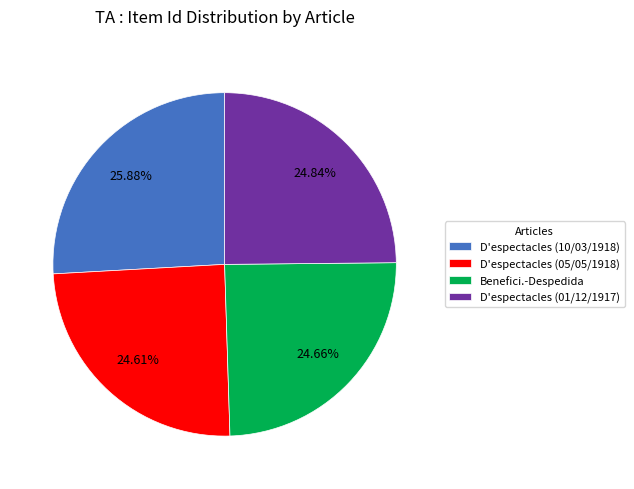

Combined, what portion of the pie is D'espectacles (05/05/1918) and D'espectacles (01/12/1917)?

49.5%